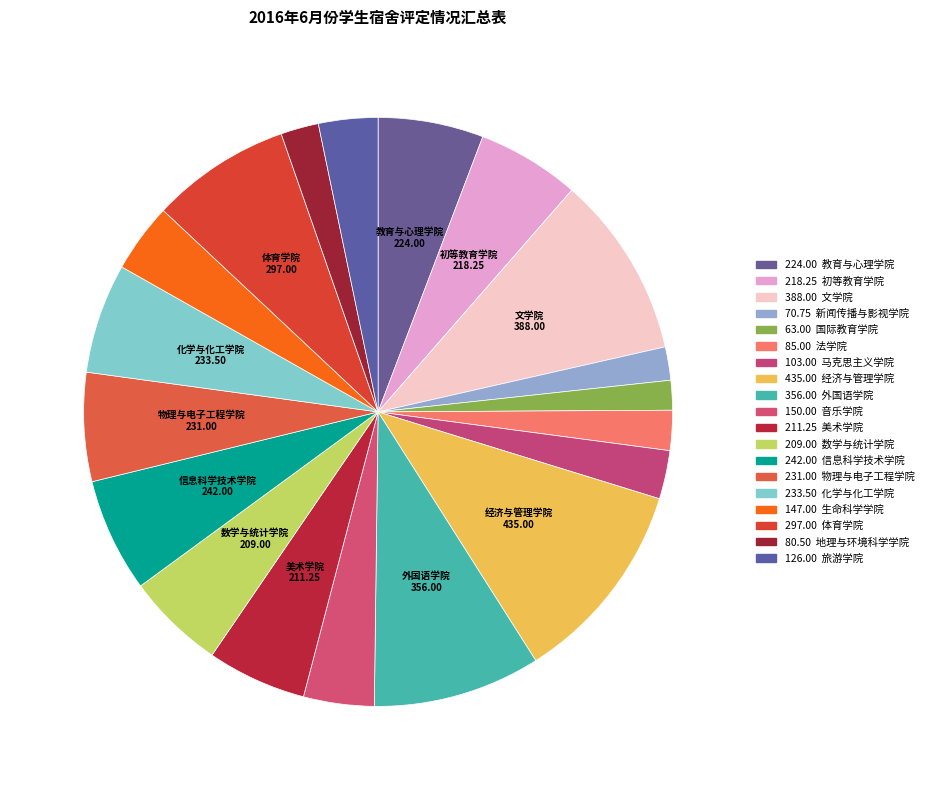

How many slices are in this pie chart?

19